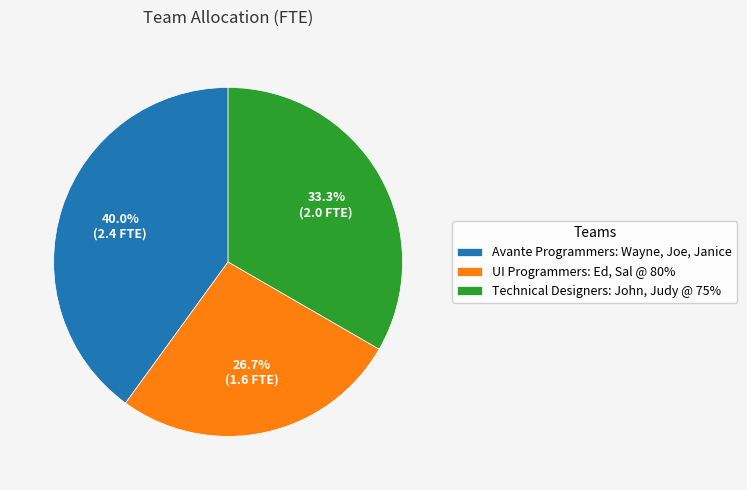

How many slices are in this pie chart?

3